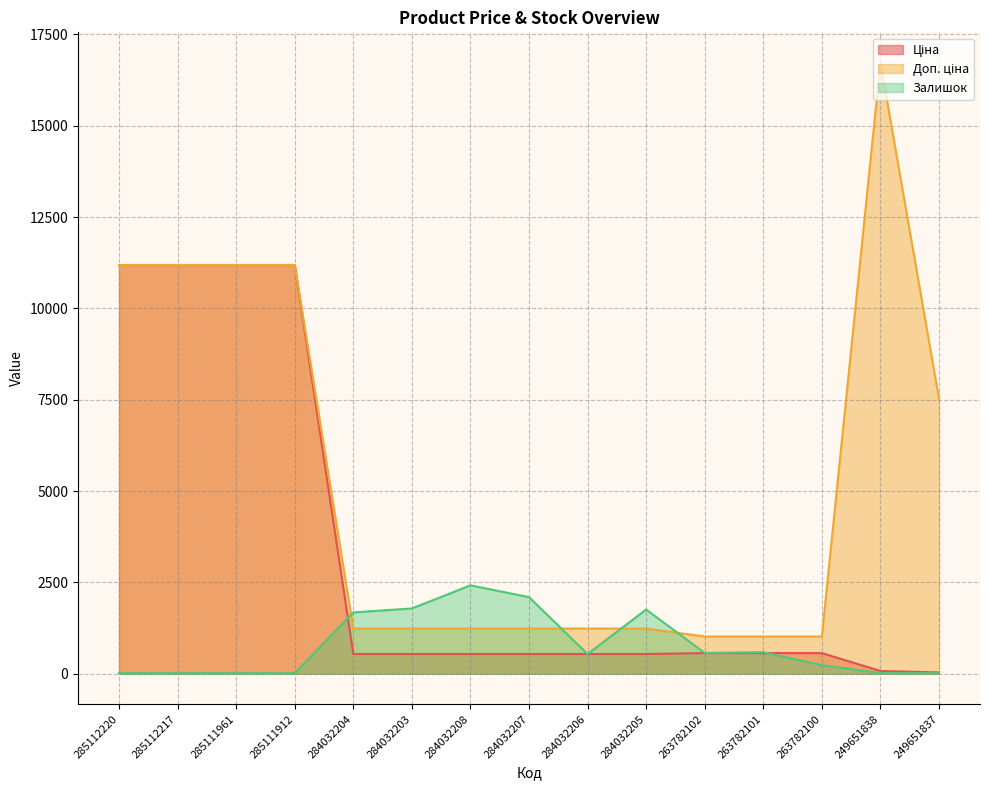

Which series has the largest total across all categories?

Доп. ціна